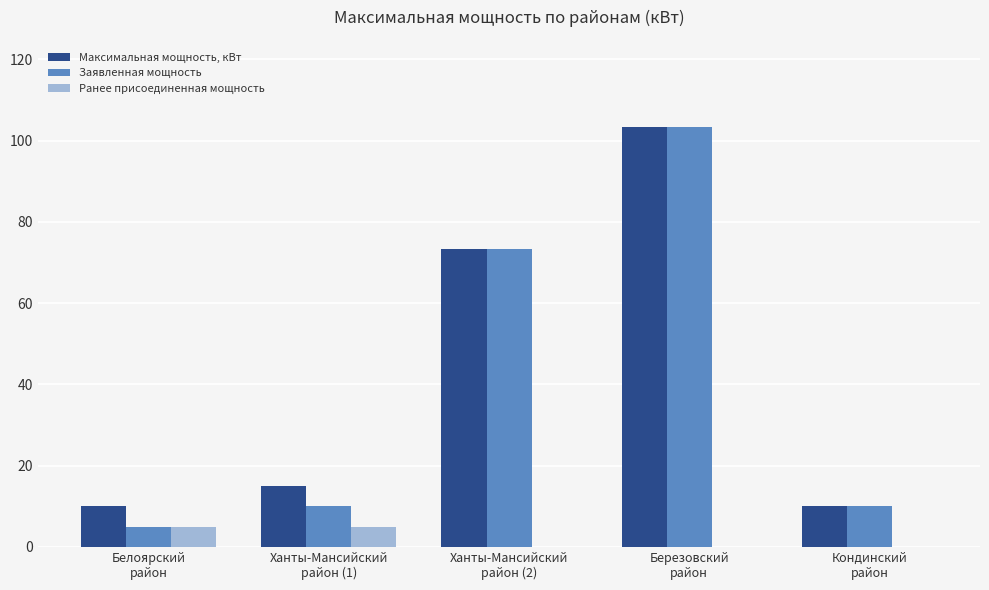

Count the number of data series in this chart.

3